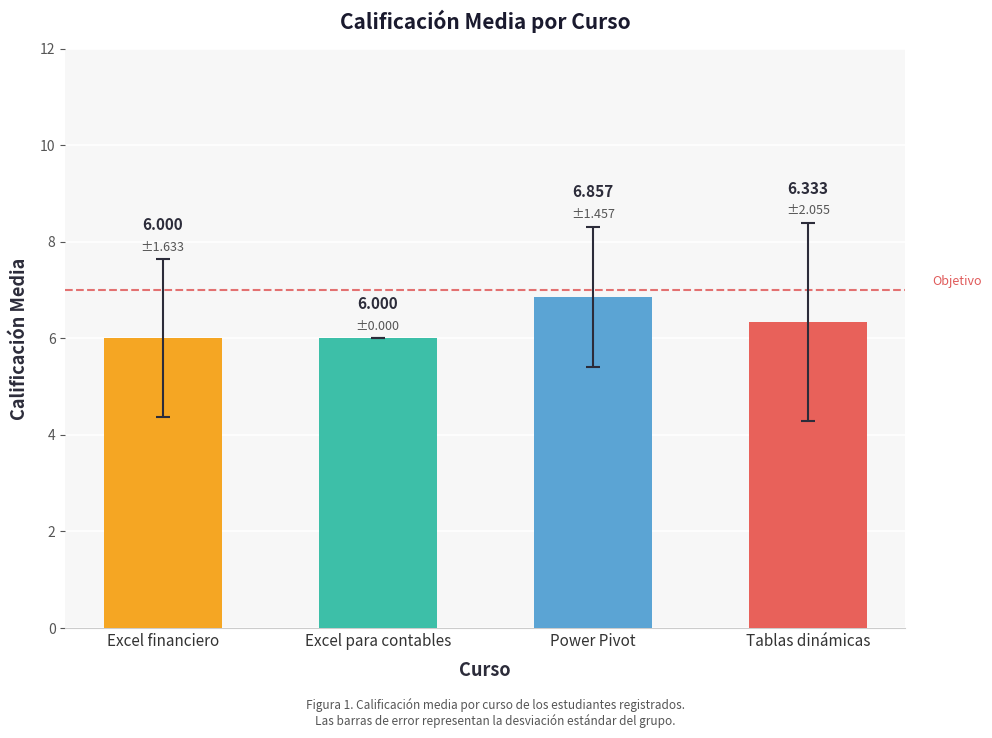

Which has a higher value, Power Pivot or Tablas dinámicas?

Power Pivot